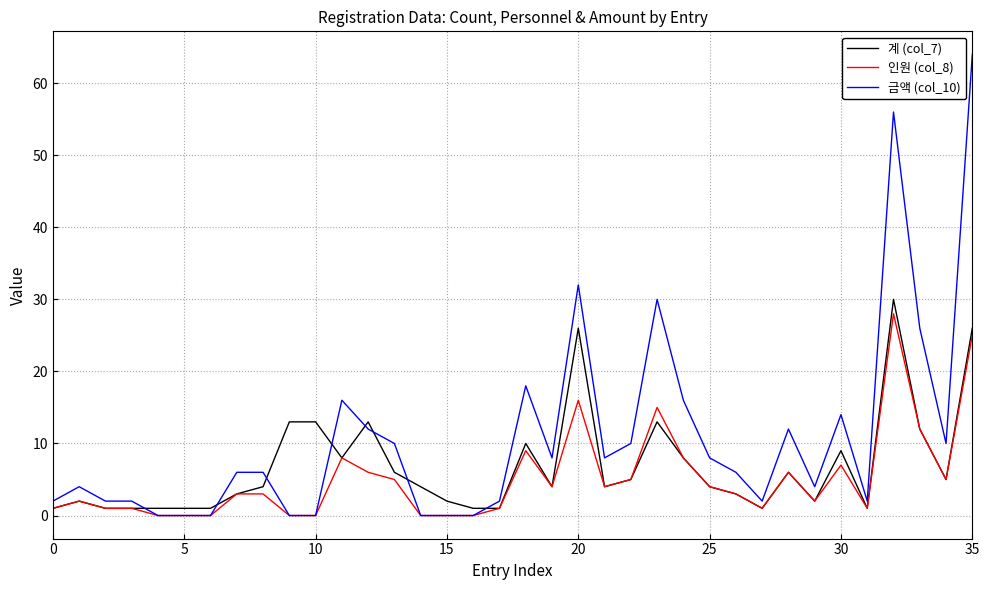

What is the greatest value displayed?

64